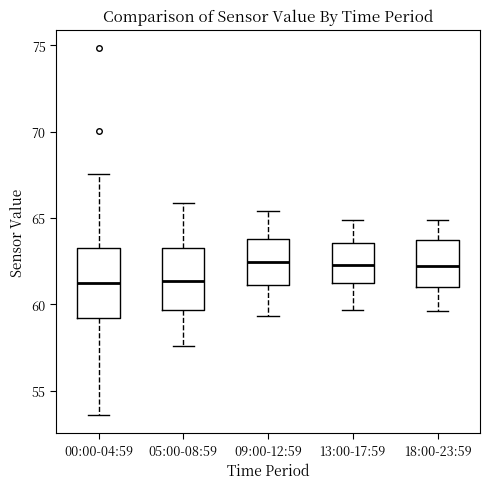

Where does the lower whisker of the box for 00:00-04:59 end on the y-axis? The values are not printed on the chart, so give them approximately, as read against the axis.

53.5